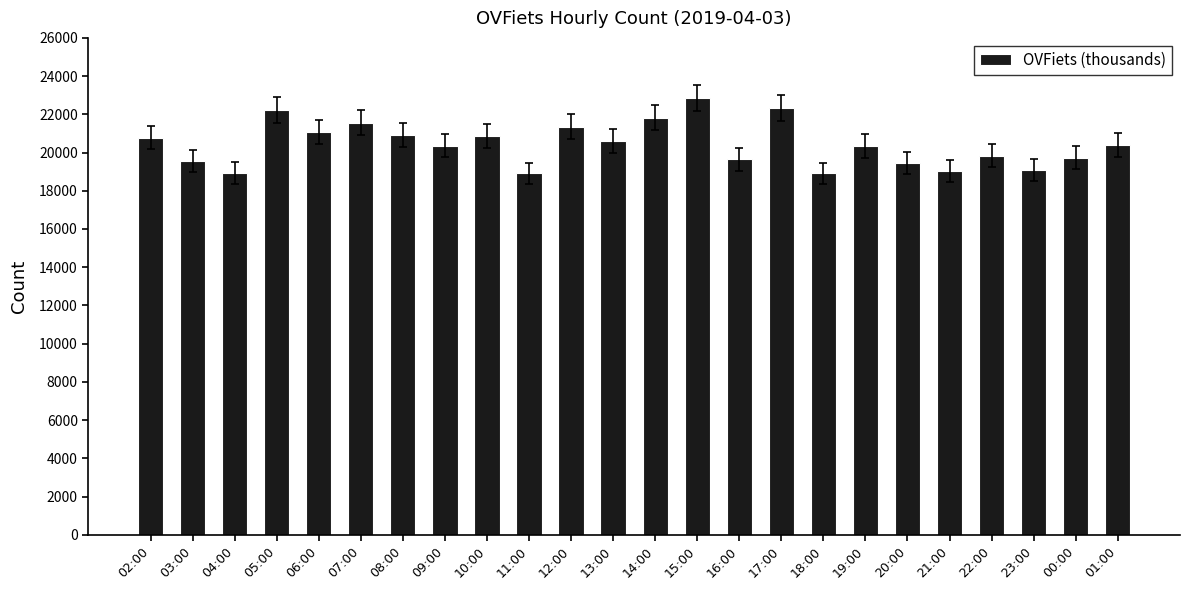

Count the number of data series in this chart.

1